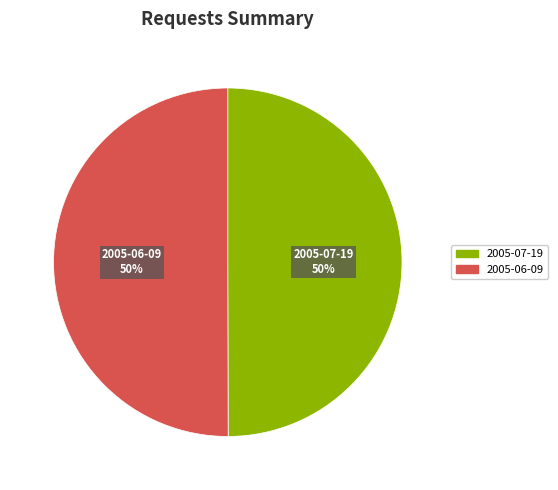

What is the ratio of the value at 2005-07-19 to the value at 2005-06-09?

1.0